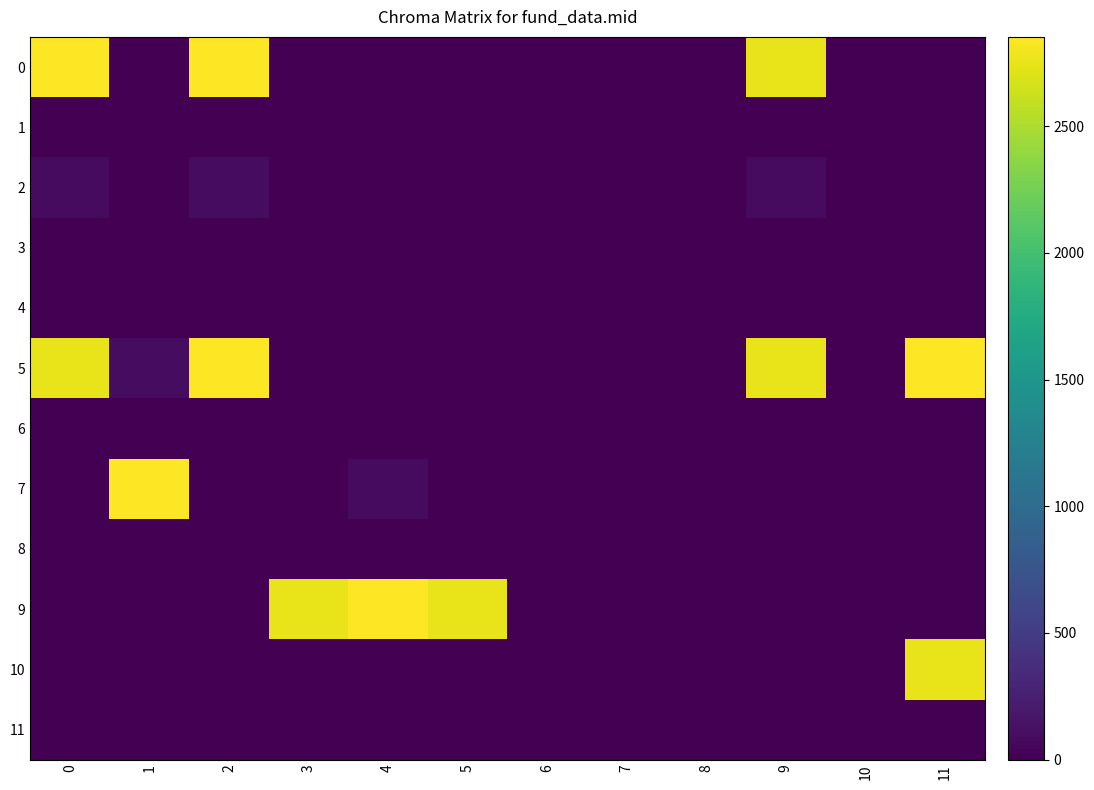

Reading left to right, extract all data points from this chart.

0: 0=2852.7	1=0.0	2=2852.7	3=0.0	4=0.0	5=0.0	6=0.0	7=0.0	8=0.0	9=2762.8	10=0.0	11=0.0
1: 0=0.0	1=0.0	2=0.0	3=0.0	4=0.0	5=0.0	6=0.0	7=0.0	8=0.0	9=0.0	10=0.0	11=0.0
2: 0=88.9	1=1.0	2=90.0	3=0.0	4=0.0	5=0.0	6=0.0	7=0.0	8=0.0	9=88.9	10=0.0	11=0.0
3: 0=0.0	1=0.0	2=0.0	3=0.0	4=0.0	5=0.0	6=0.0	7=0.0	8=0.0	9=0.0	10=0.0	11=0.0
4: 0=0.0	1=0.0	2=0.0	3=0.0	4=0.0	5=0.0	6=0.0	7=0.0	8=0.0	9=0.0	10=0.0	11=0.0
5: 0=2762.8	1=90.0	2=2852.7	3=1.0	4=0.0	5=0.0	6=0.0	7=0.0	8=0.0	9=2762.8	10=0.0	11=2852.7
6: 0=0.0	1=0.0	2=0.0	3=0.0	4=0.0	5=0.0	6=0.0	7=0.0	8=0.0	9=0.0	10=0.0	11=0.0
7: 0=0.0	1=2852.7	2=0.0	3=0.0	4=88.9	5=0.0	6=0.0	7=0.0	8=0.0	9=0.0	10=0.0	11=0.0
8: 0=0.0	1=0.0	2=0.0	3=0.0	4=0.0	5=0.0	6=0.0	7=0.0	8=0.0	9=0.0	10=0.0	11=0.0
9: 0=0.0	1=0.0	2=0.0	3=2762.8	4=2852.7	5=2762.8	6=0.0	7=0.0	8=0.0	9=0.0	10=0.0	11=0.0
10: 0=0.0	1=0.0	2=0.0	3=0.0	4=0.0	5=0.0	6=0.0	7=0.0	8=0.0	9=0.0	10=0.0	11=2762.8
11: 0=0.0	1=0.0	2=0.0	3=0.0	4=0.0	5=0.0	6=0.0	7=0.0	8=1.0	9=0.0	10=0.0	11=0.0